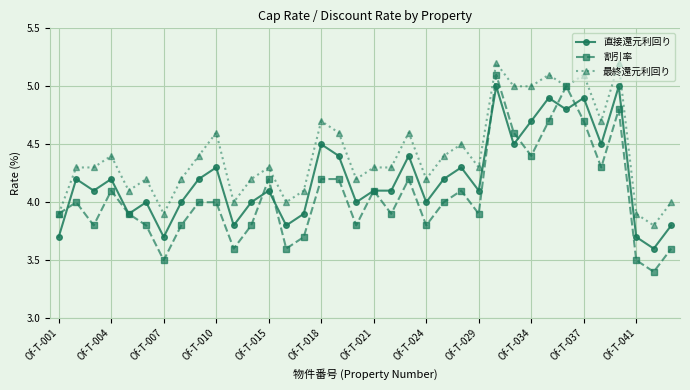

At how many categories does at least one series exceed 3?

36